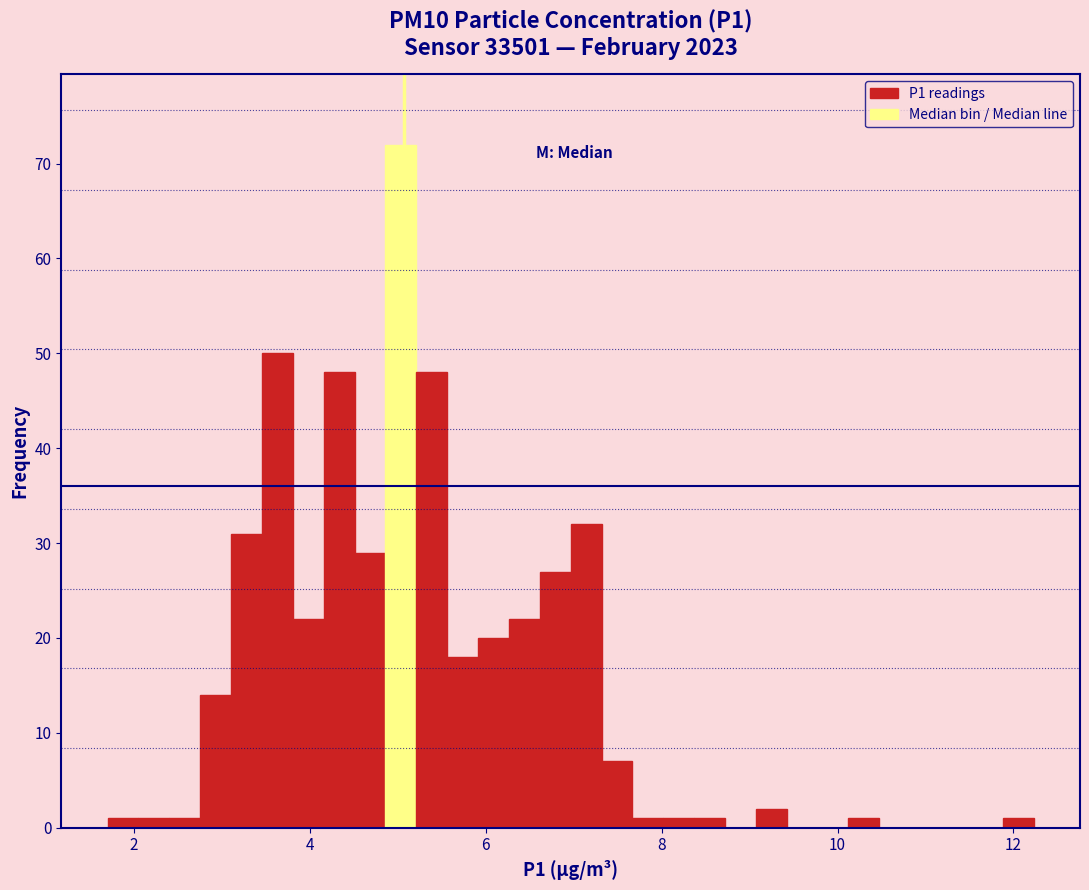

Around what value on the x-axis is the tallest bar? Give the approximate position of its centre, as read against the axis.

5.0